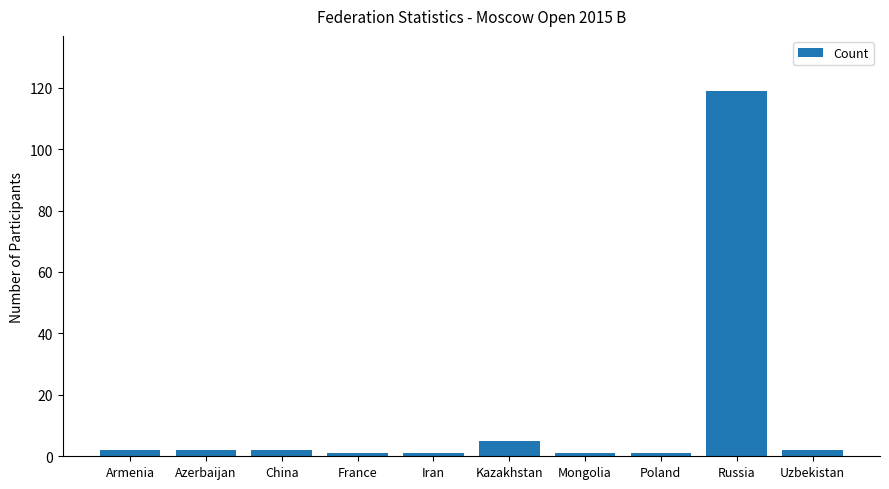

Where is the data nearest to the value 60?

Kazakhstan